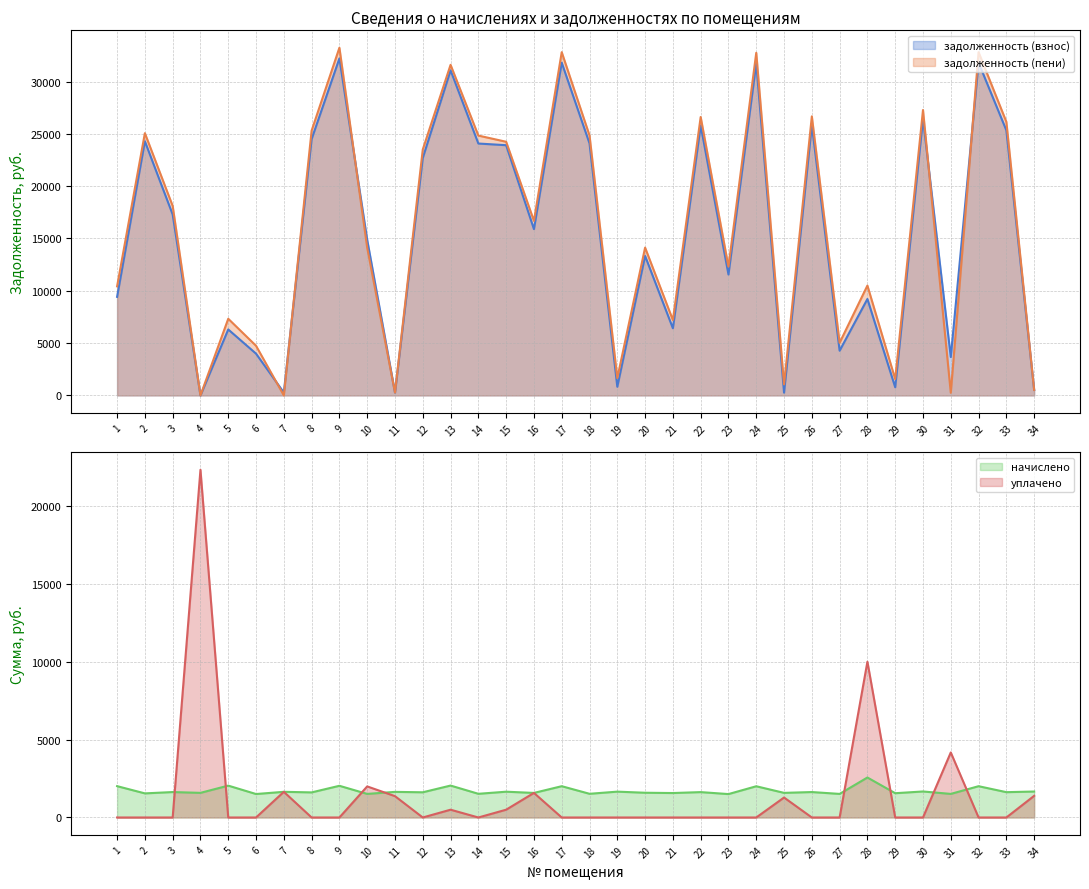

Reading left to right, transcribe all the data shown in this chart.

задолженность (взнос): 1=9421.7	2=24292.6	3=17295.0	4=0.0	5=6304.8	6=3992.9	7=275.5	8=24502.0	9=32216.2	10=14877.4	11=273.4	12=22698.8	13=31073.5	14=24076.7	15=23916.8	16=15894.4	17=31803.8	18=24088.6	19=829.3	20=13333.7	21=6419.5	22=25796.4	23=11557.7	24=31745.1	25=263.3	26=25855.5	27=4275.3	28=9216.9	29=780.3	30=26444.5	31=3670.8	32=31803.8	33=25336.7	34=524.0
задолженность (пени): 1=10428.0	2=25066.4	3=18111.5	4=0.0	5=7327.8	6=4746.2	7=0.4	8=25307.4	9=33233.6	10=14120.4	11=273.5	12=23507.9	13=31598.3	14=24837.1	15=24244.5	16=16683.0	17=32808.2	18=24849.4	19=1658.8	20=14127.9	21=7204.4	22=26611.1	23=12309.1	24=32747.6	25=1053.8	26=26672.0	27=5032.3	28=10500.3	29=1559.6	30=27279.6	31=252.8	32=32808.2	33=26149.5	34=523.3
начислено: 1=2012.5	2=1547.5	3=1633.1	4=1581.0	5=2046.0	6=1506.6	7=1648.0	8=1610.8	9=2034.8	10=1514.0	11=1644.2	12=1618.2	13=2049.7	14=1520.8	15=1655.4	16=1577.3	17=2008.8	18=1521.5	19=1659.1	20=1588.4	21=1569.8	22=1629.4	23=1502.9	24=2005.1	25=1581.0	26=1633.1	27=1514.0	28=2566.8	29=1558.7	30=1670.3	31=1514.0	32=2008.8	33=1625.6	34=1666.6
уплачено: 1=0.0	2=0.0	3=0.0	4=22322.0	5=0.0	6=0.0	7=1648.0	8=0.0	9=0.0	10=1995.0	11=1370.0	12=0.0	13=500.0	14=0.0	15=500.0	16=1577.6	17=0.0	18=0.0	19=0.0	20=0.0	21=0.0	22=0.0	23=0.0	24=0.0	25=1282.0	26=0.0	27=0.0	28=10000.0	29=0.0	30=0.0	31=4175.0	32=0.0	33=0.0	34=1390.0